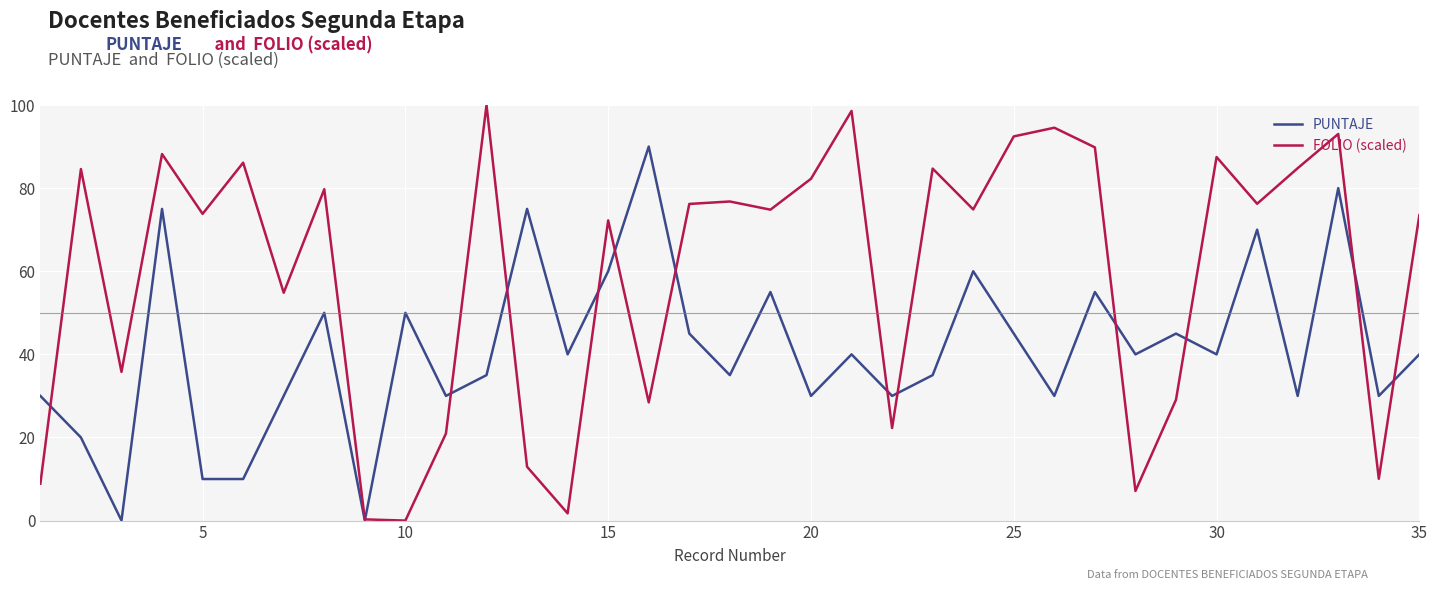

Rank the series by their average value, from lowest to highest.

PUNTAJE, FOLIO (scaled)